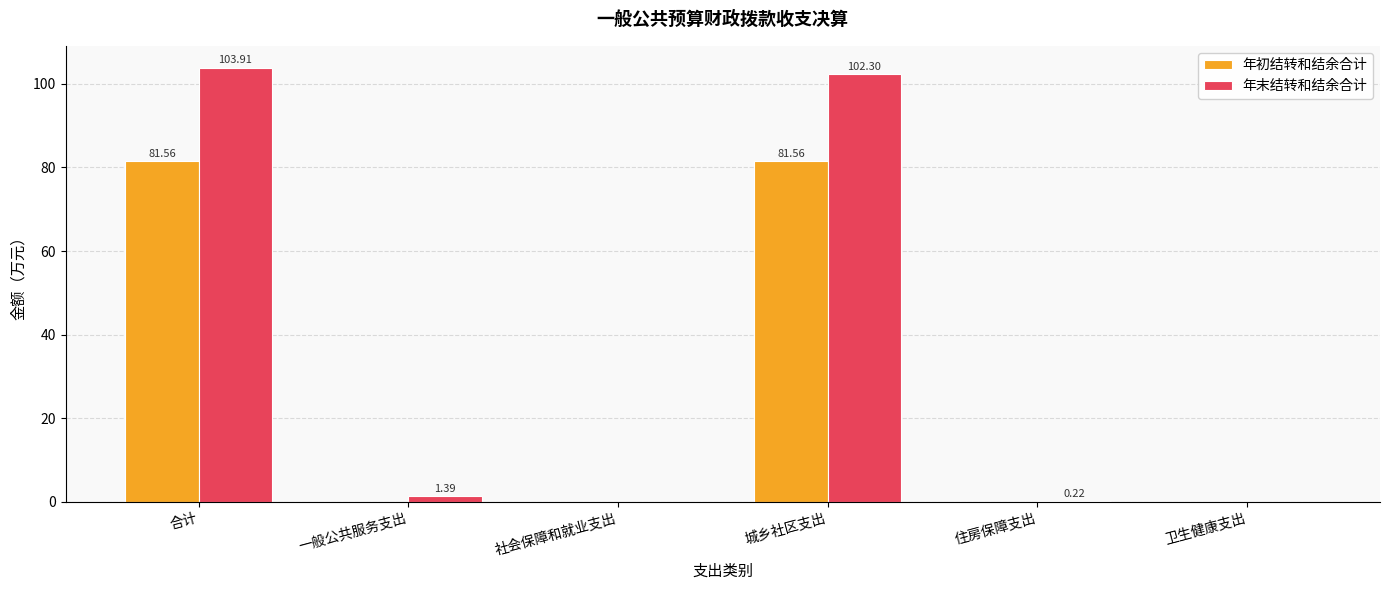

How many values in the 年初结转和结余合计 series exceed 0?

2